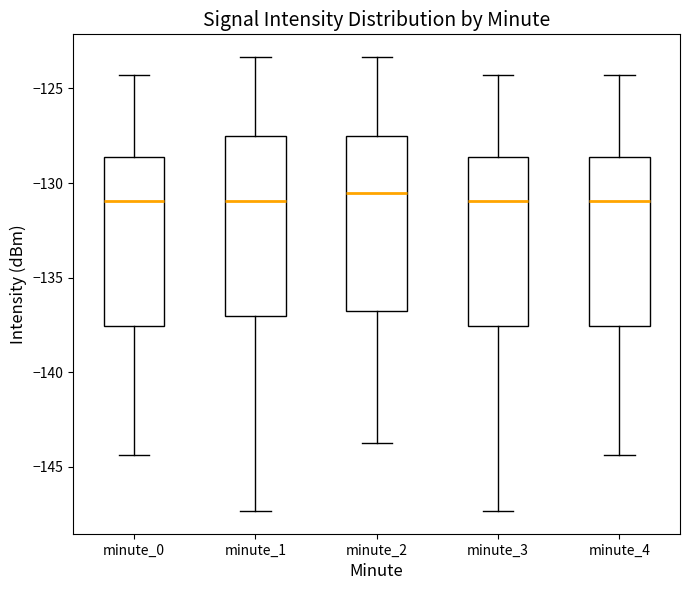

Where is the upper edge of the box for minute_2 on the y-axis? The values are not printed on the chart, so give them approximately, as read against the axis.

-127.5